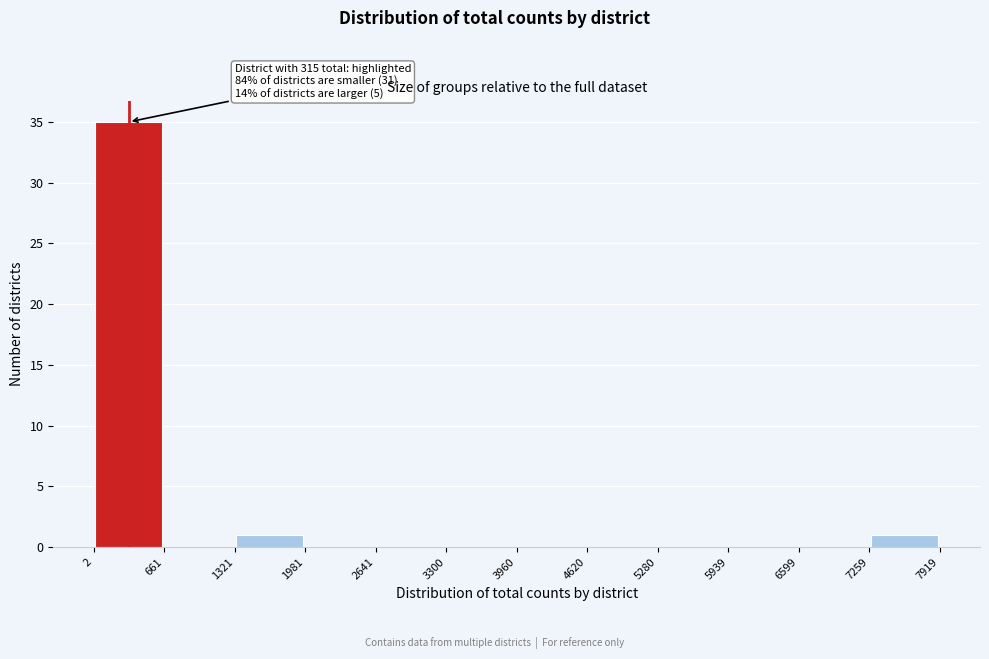

Which range on the x-axis has the tallest bar?

2 to 661